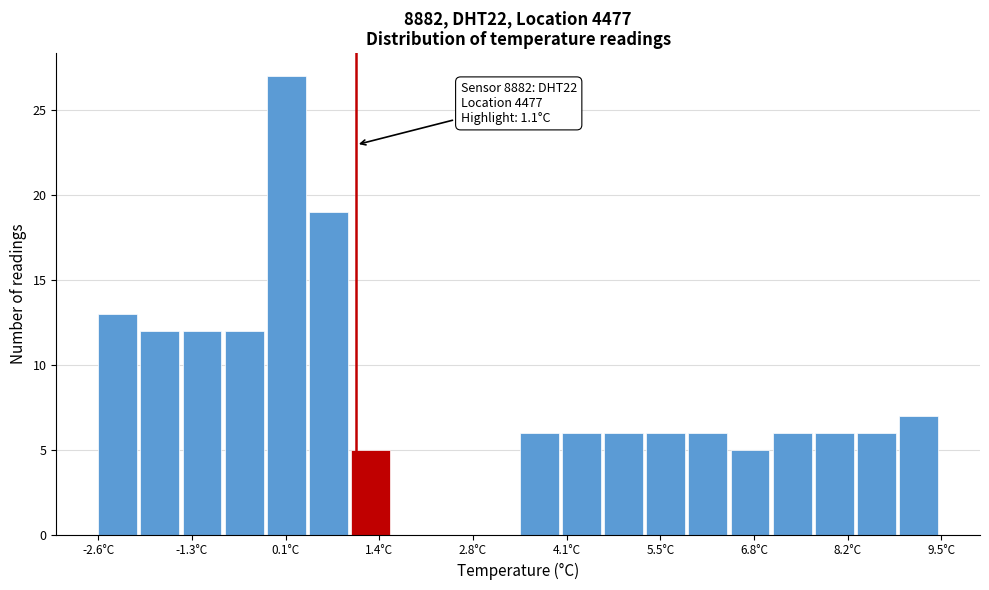

Read against the x-axis, roughly where is the centre of the tallest bar?

0.0